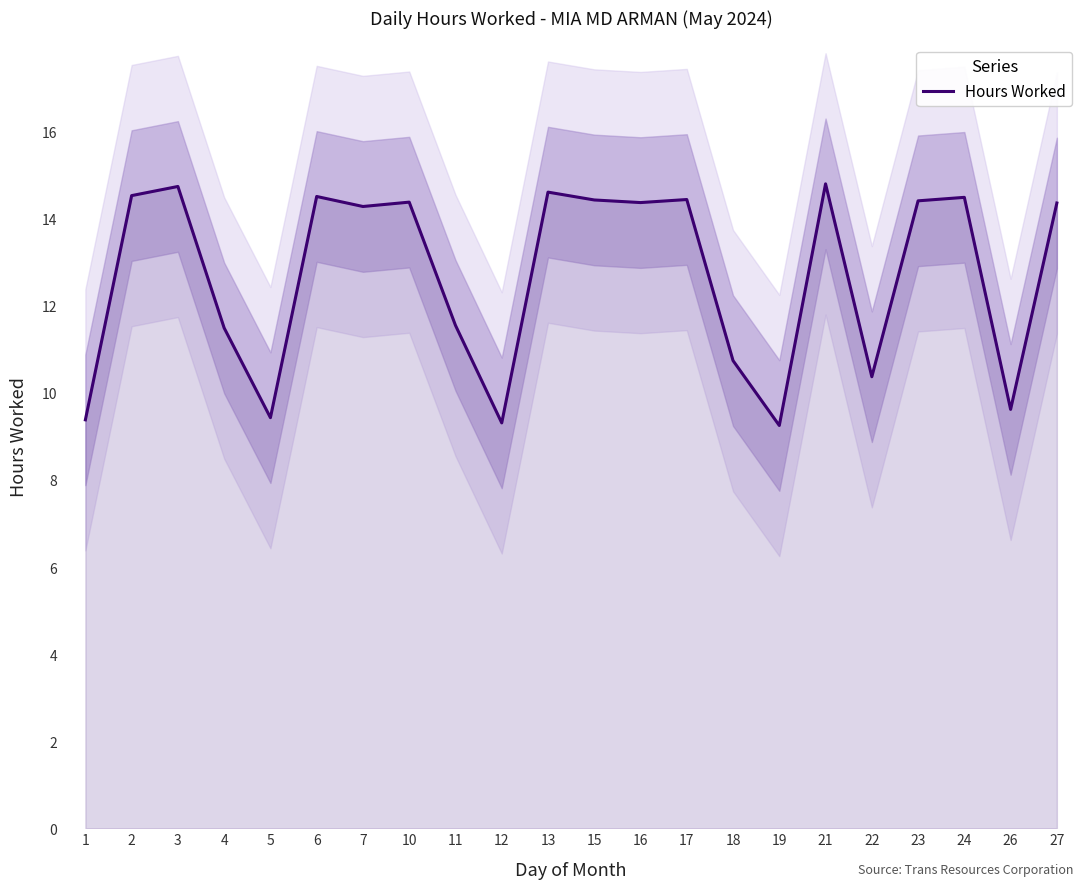

At which label is the value closest to 12?

11